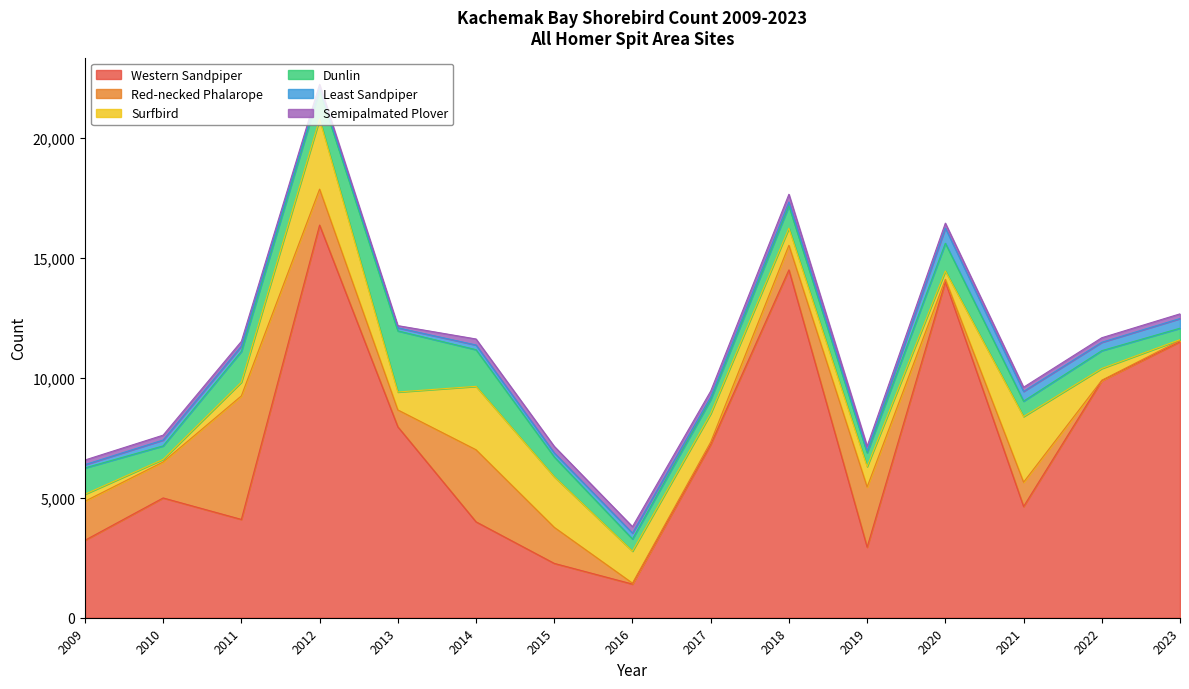

True or false: Least Sandpiper and Dunlin cross at least once.

False